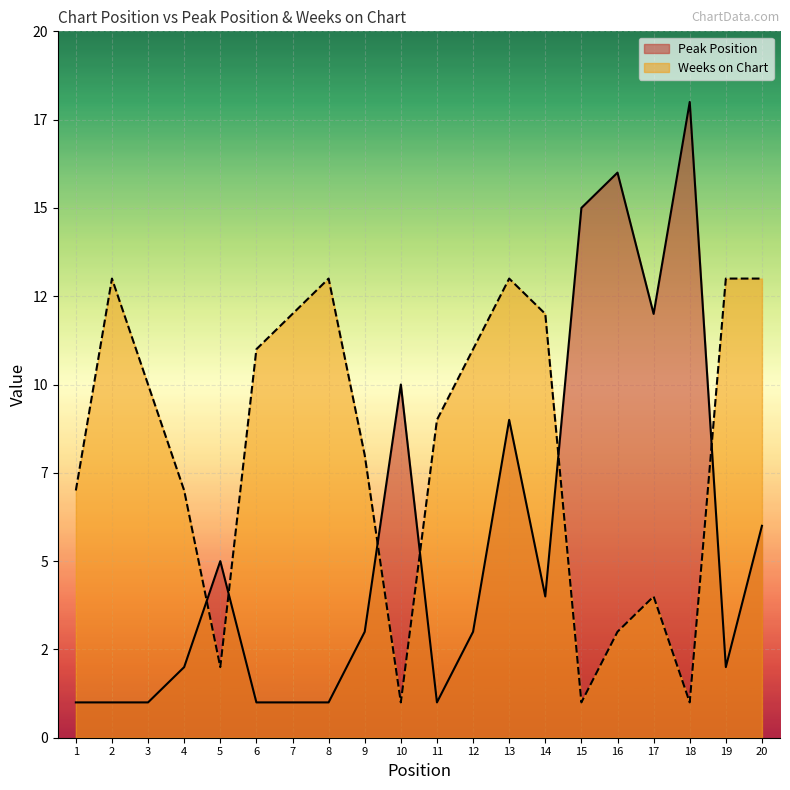

At which category does the chart reach its minimum across all series?

1